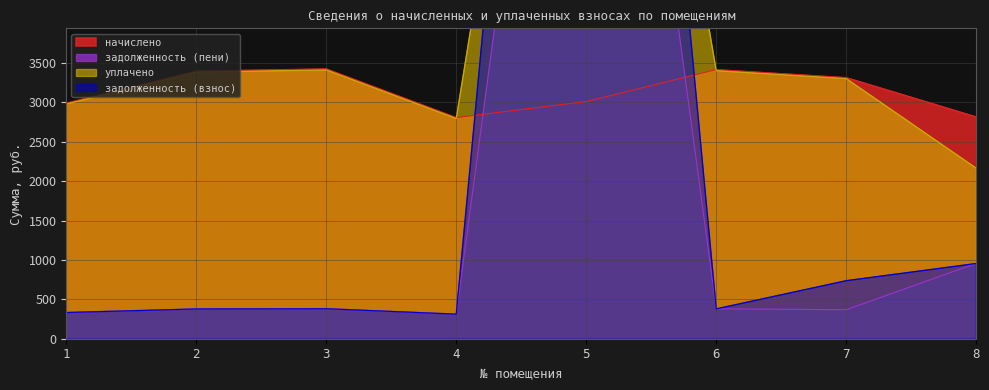

How many values in the задолженность (пени) series exceed 379?

4